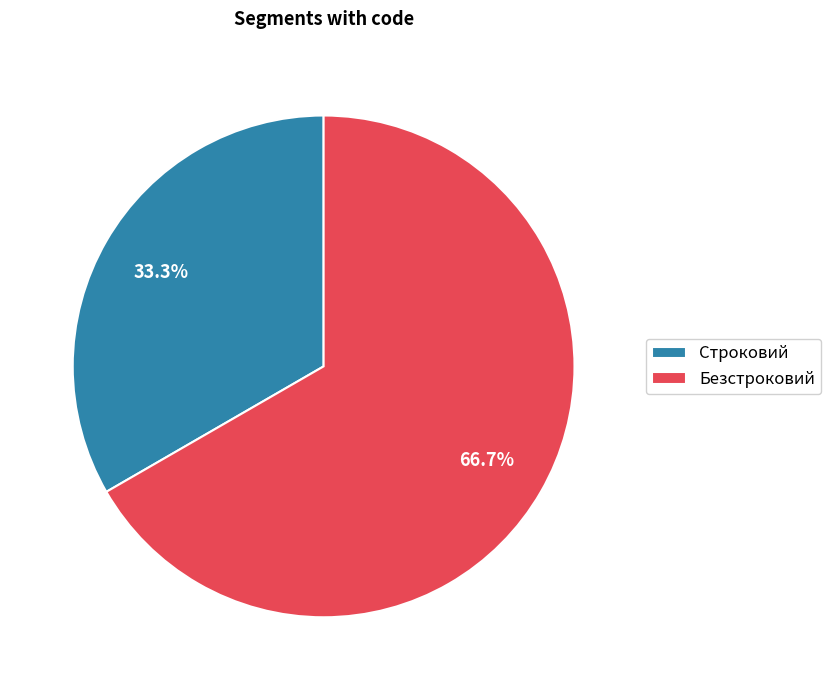

To the nearest percent, what portion does Безстроковий represent?

67%